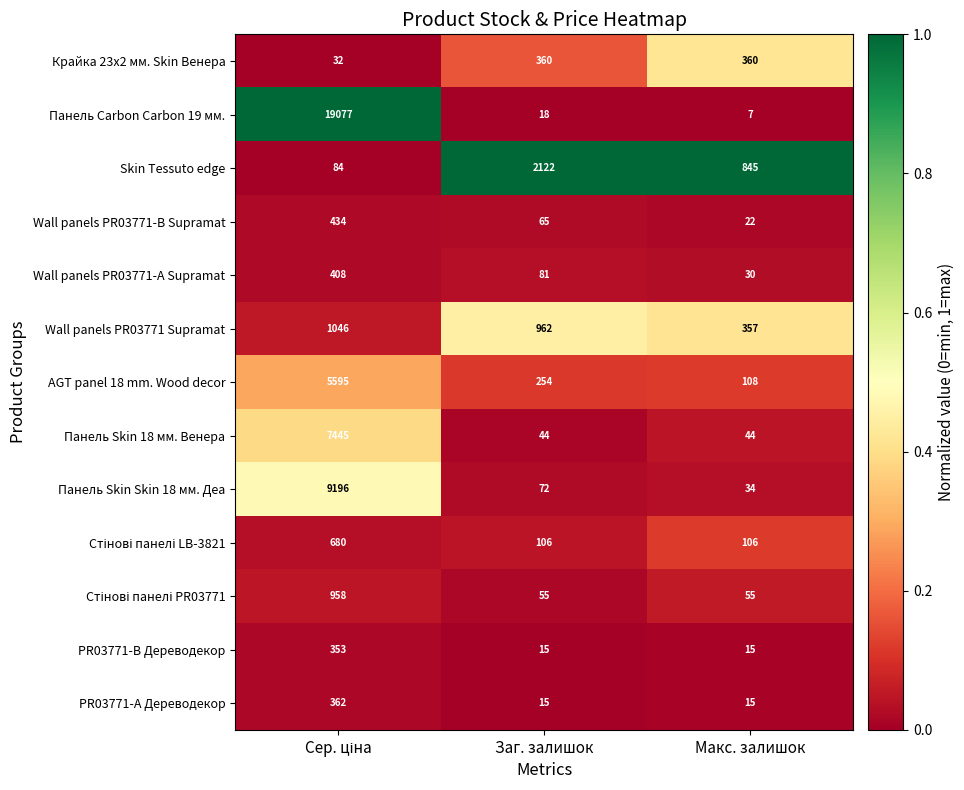

Which series has the widest spread of values?

Панель Carbon Carbon 19 мм.